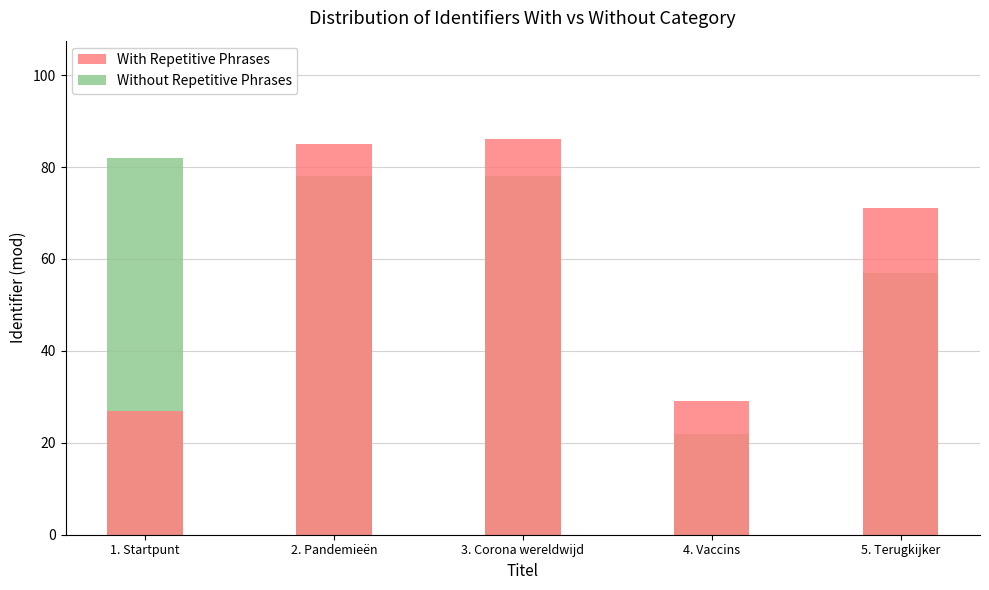

Are the bars horizontal?

No